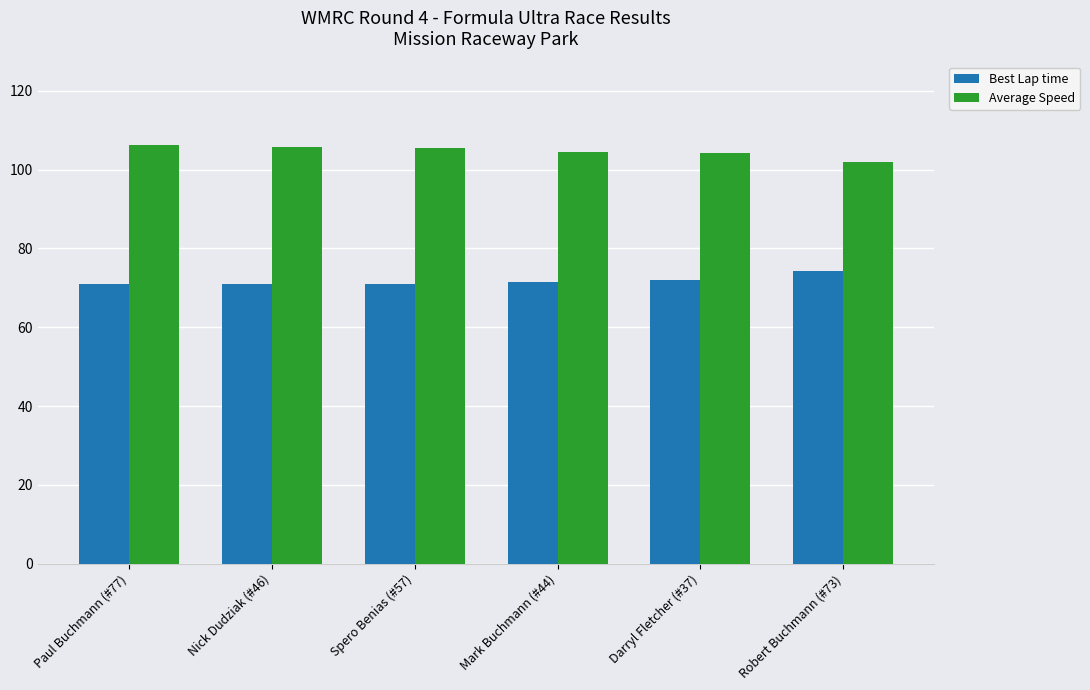

At how many categories does at least one series exceed 93?

6